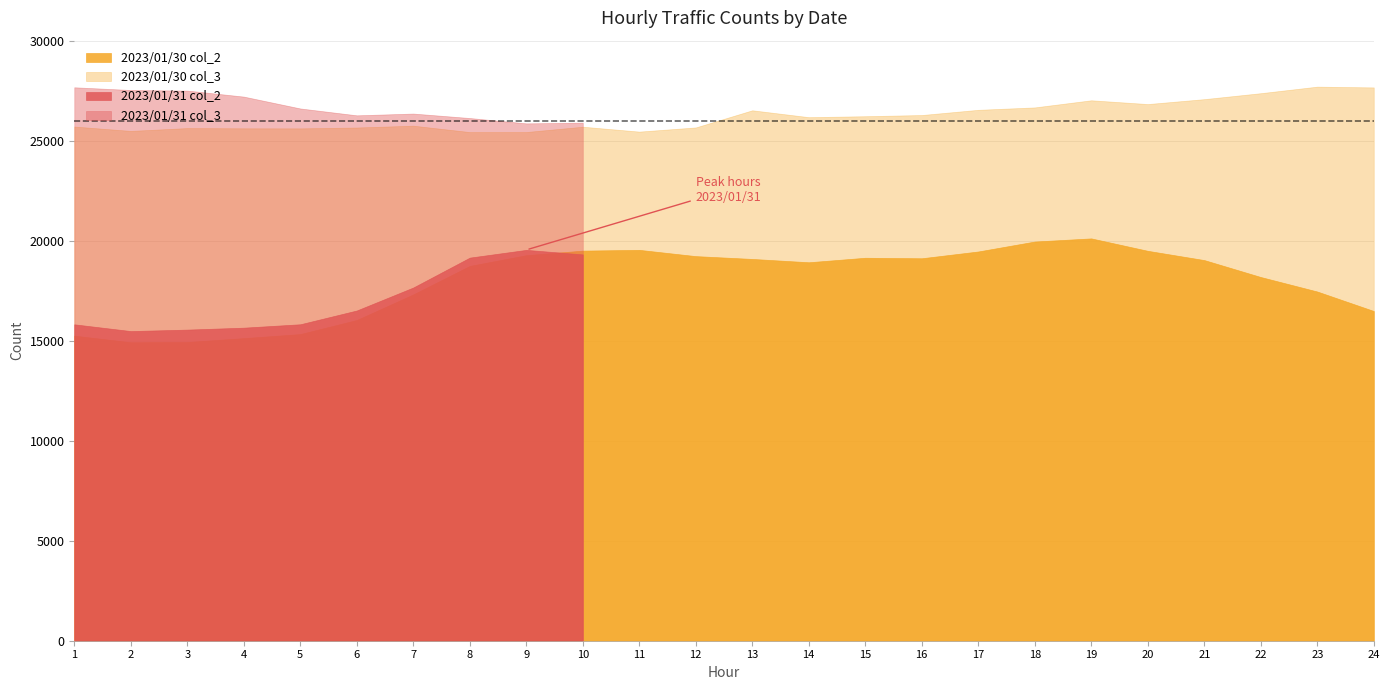

List the series in order of their peak value, lowest first.

2023/01/31_col2, 2023/01/30_col2, 2023/01/31_col3, 2023/01/30_col3